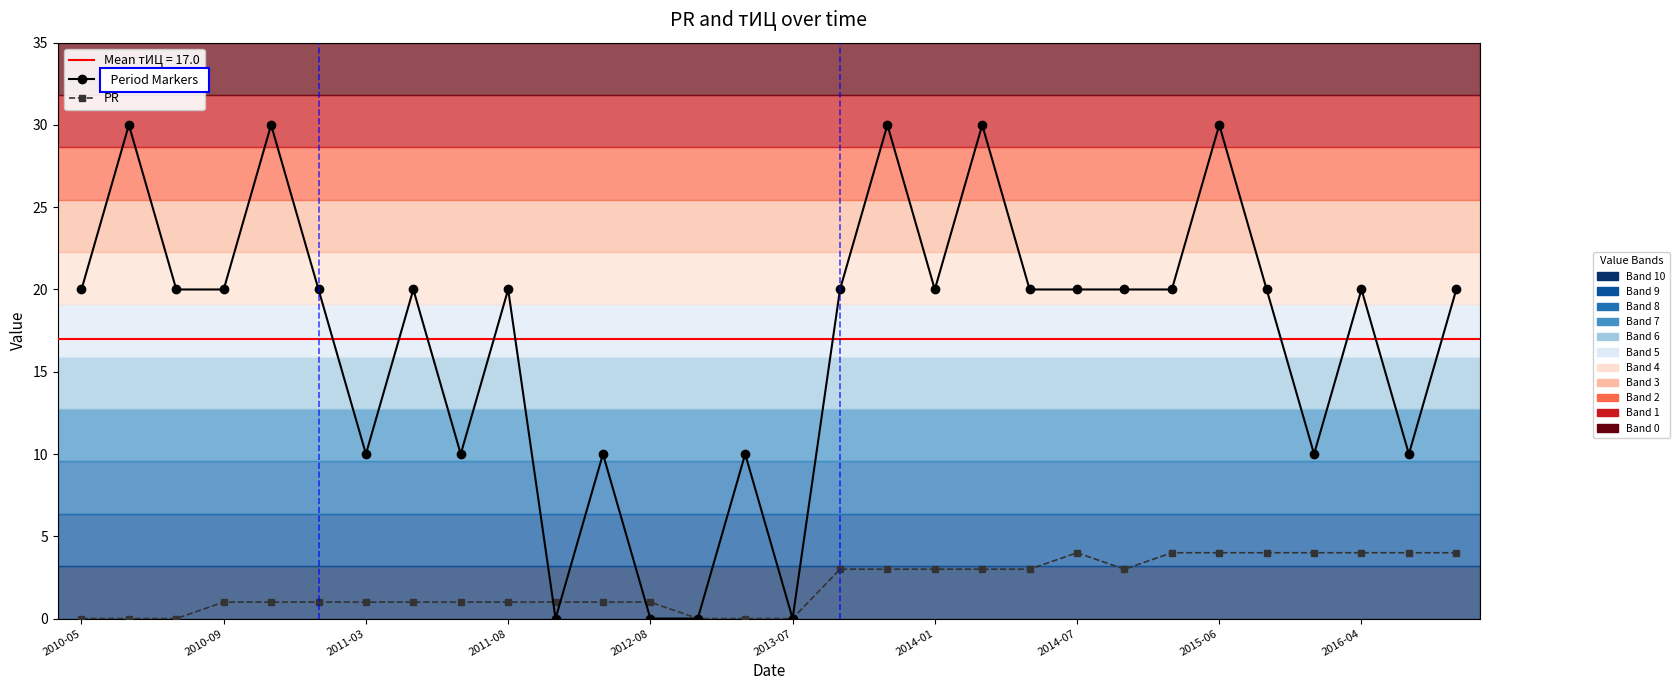

What is the value of the тИЦ point at the 19th from the left?

20